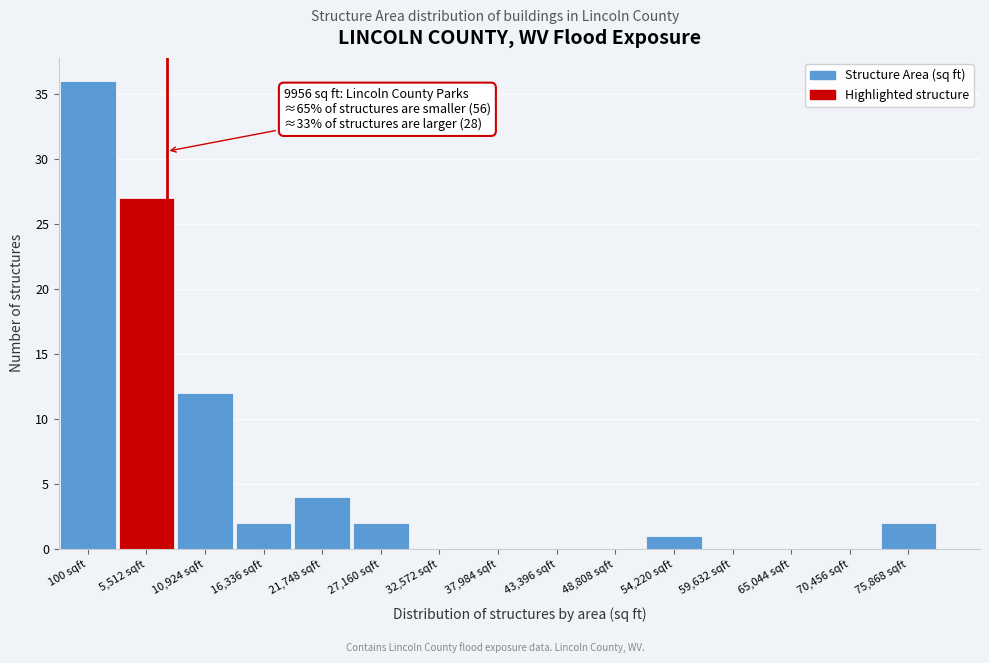

Reading right to left, list all the values displayed in this chart.

75,868 sqft=2	70,456 sqft=0	65,044 sqft=0	59,632 sqft=0	54,220 sqft=1	48,808 sqft=0	43,396 sqft=0	37,984 sqft=0	32,572 sqft=0	27,160 sqft=2	21,748 sqft=4	16,336 sqft=2	10,924 sqft=12	5,512 sqft=27	100 sqft=36